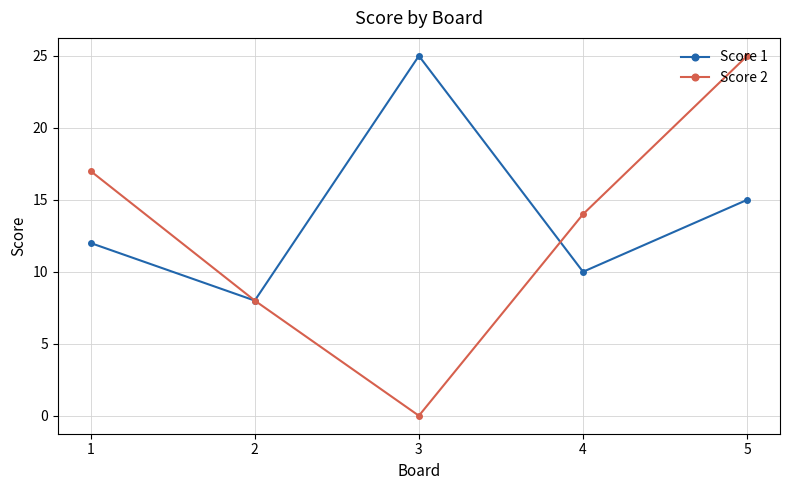

Between 3 and 4, which series saw the biggest shift?

Score 1